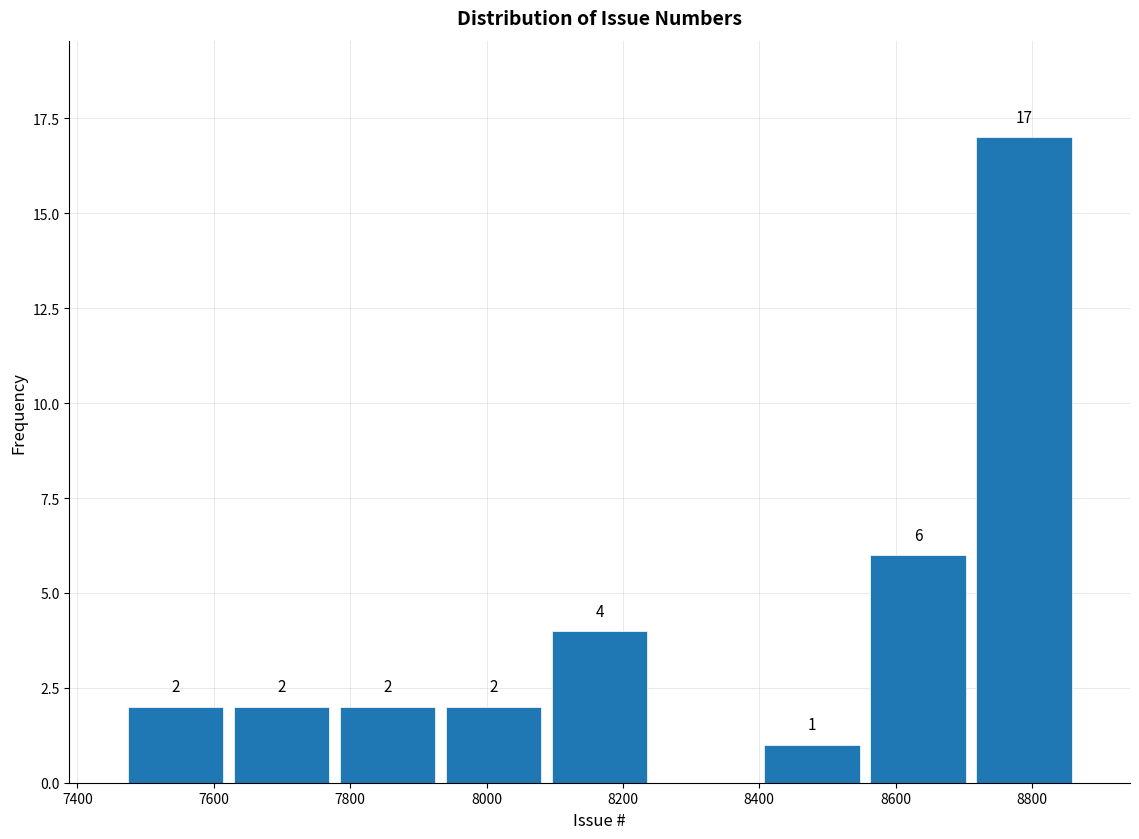

Over which range of the x-axis is the bar tallest?

8720 to 8860